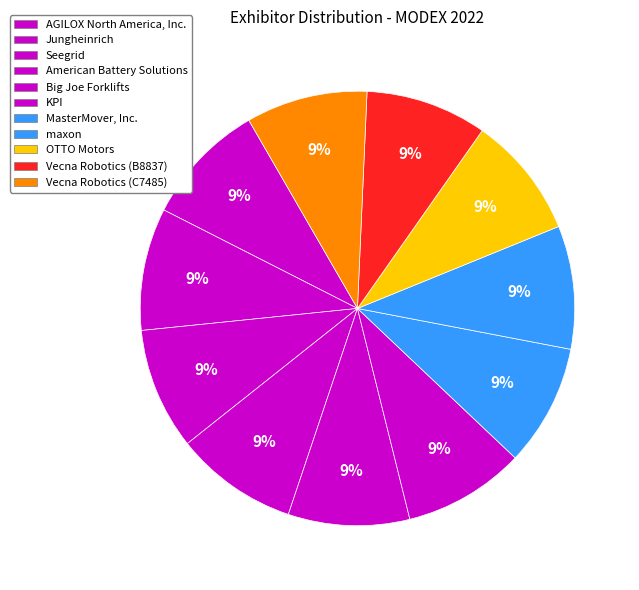

Is there a majority slice in this chart?

No